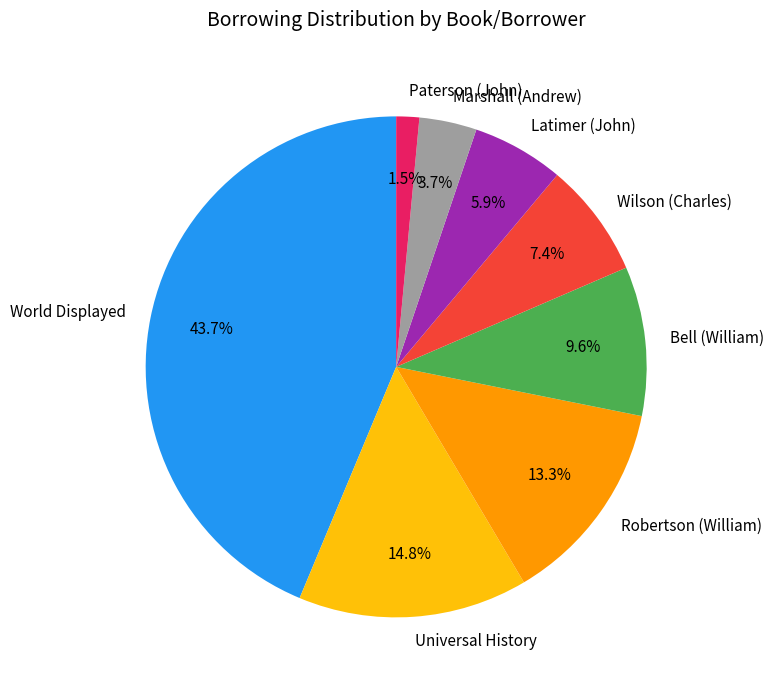

How many segments does this pie chart have?

8